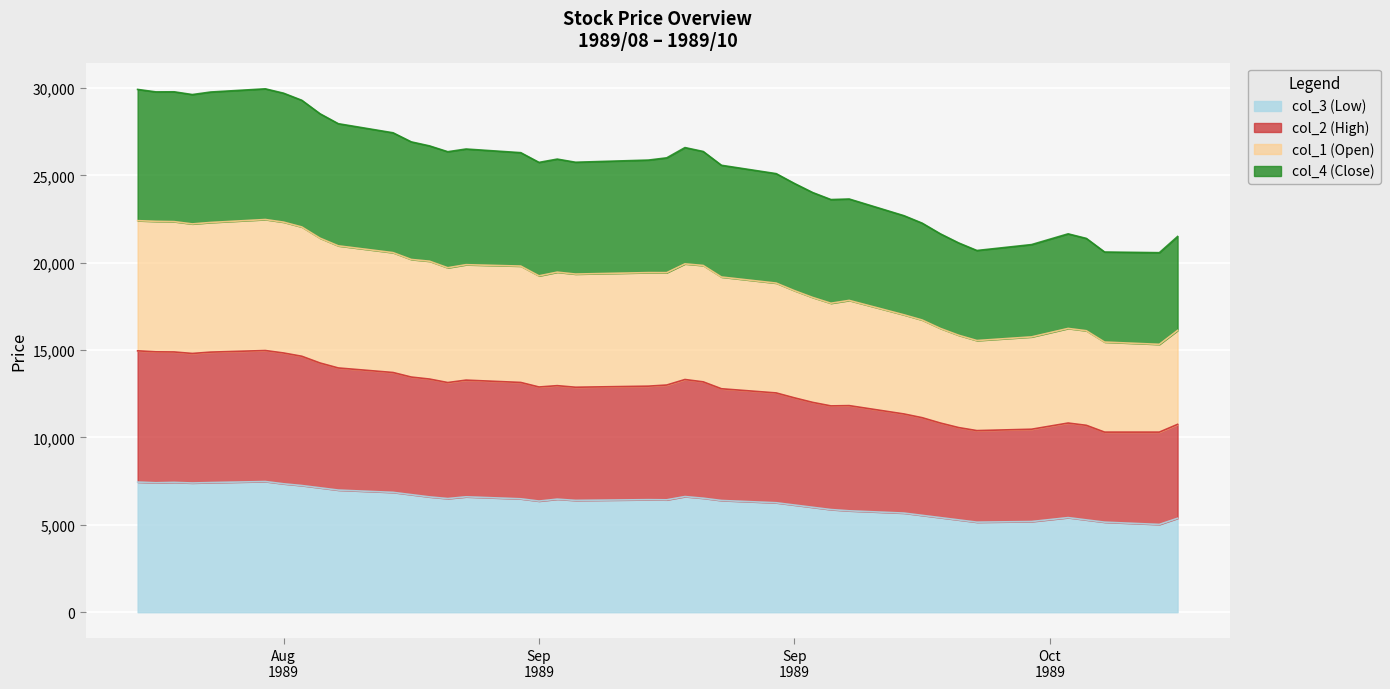

List the series in order of their overall mean, lowest first.

col_3 (Low), col_2 (High), col_1 (Open), col_4 (Close)